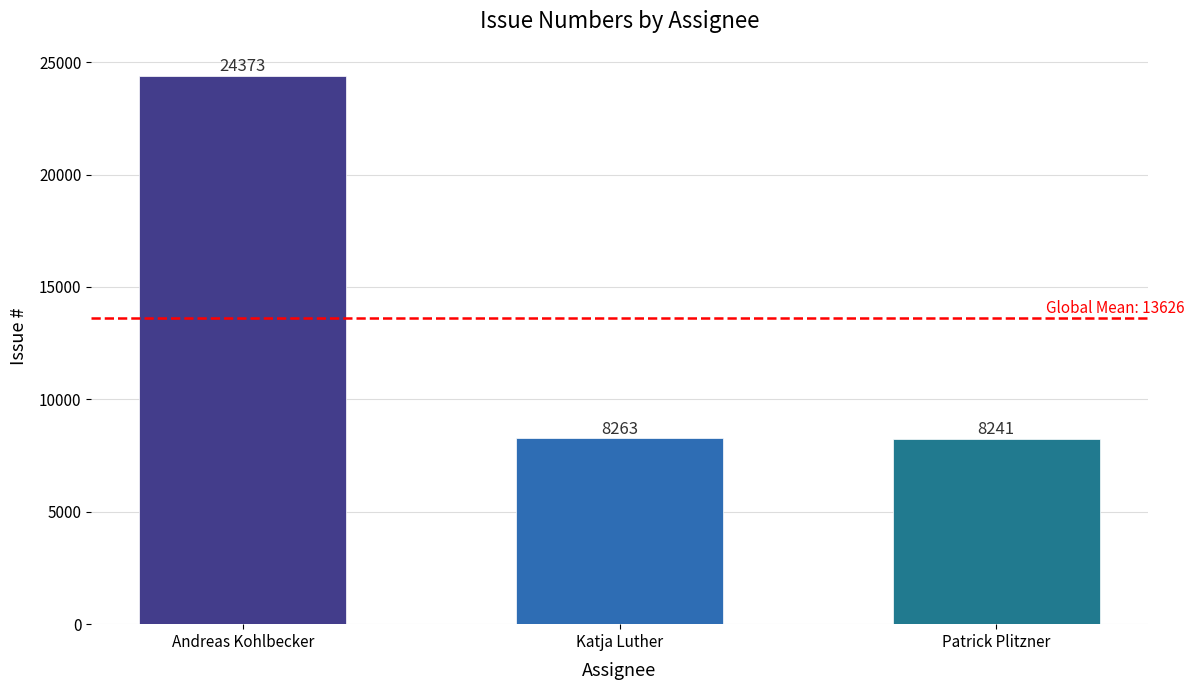

What is the maximum value shown in the chart?

24373